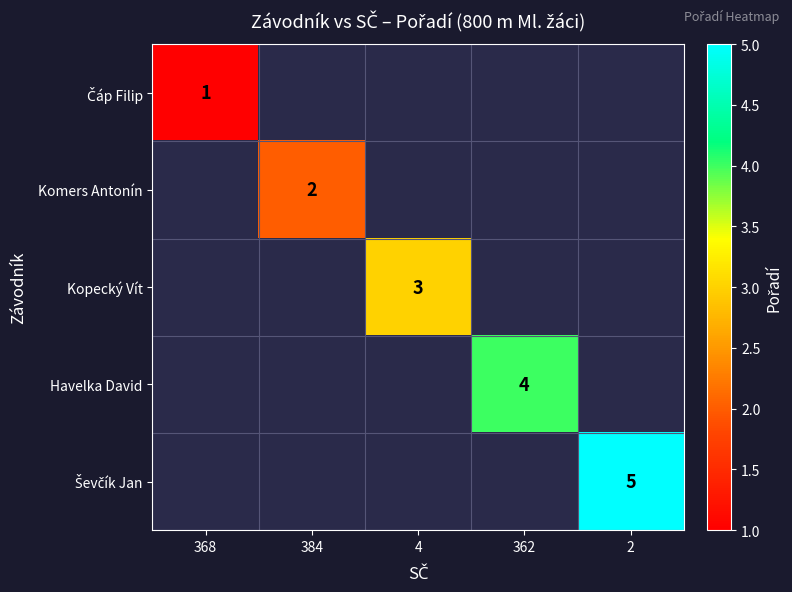

The value of Kopecký Vít at 4 is 3. True or false?

True